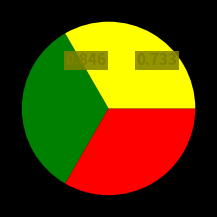

Is there a majority slice in this chart?

No